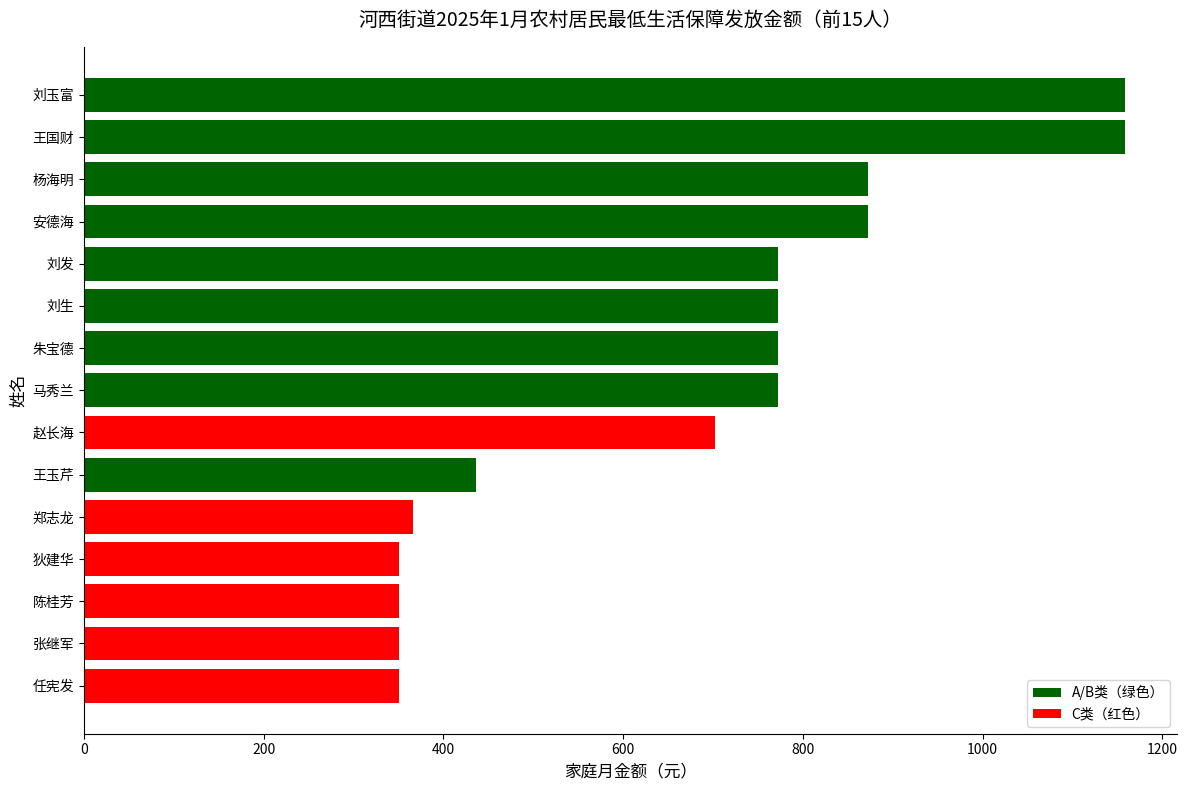

What is the average value?

670